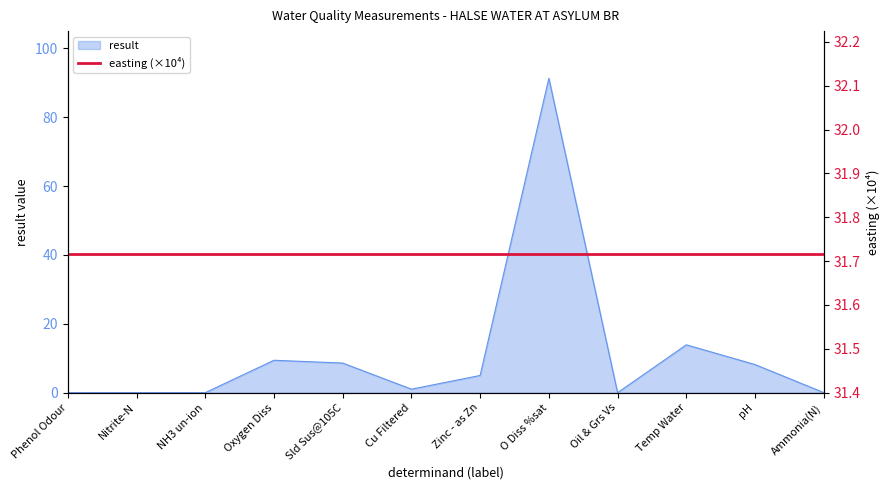

Where is result nearest to the value 45?

Temp Water